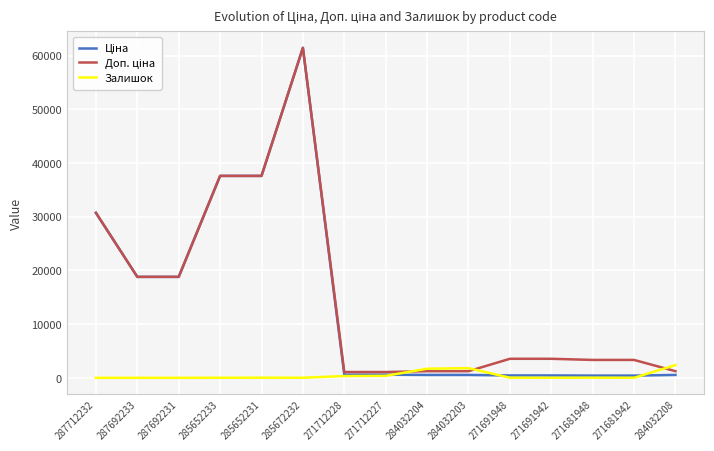

At which category is the sum across all series the highest?

285672232